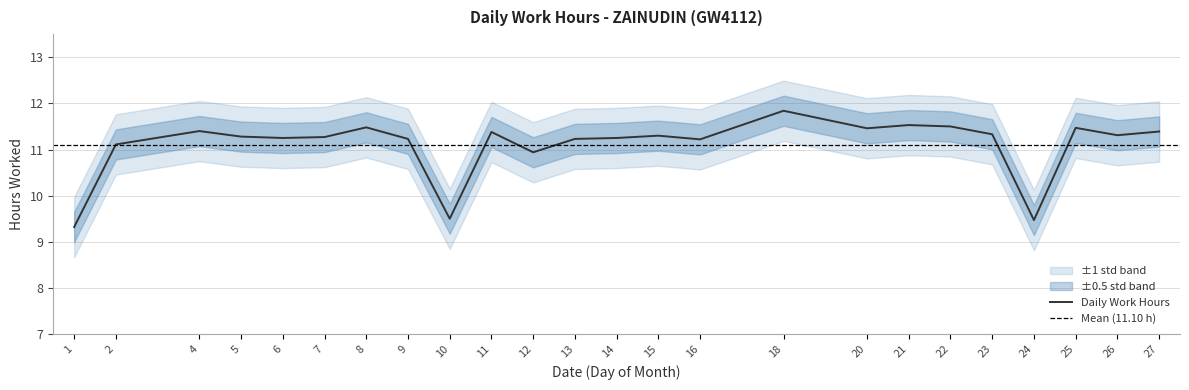

List the labels in order of value, smallest first.

1, 24, 10, 12, 2, 16, 9, 13, 6, 14, 7, 5, 15, 26, 23, 11, 27, 4, 20, 25, 8, 22, 21, 18